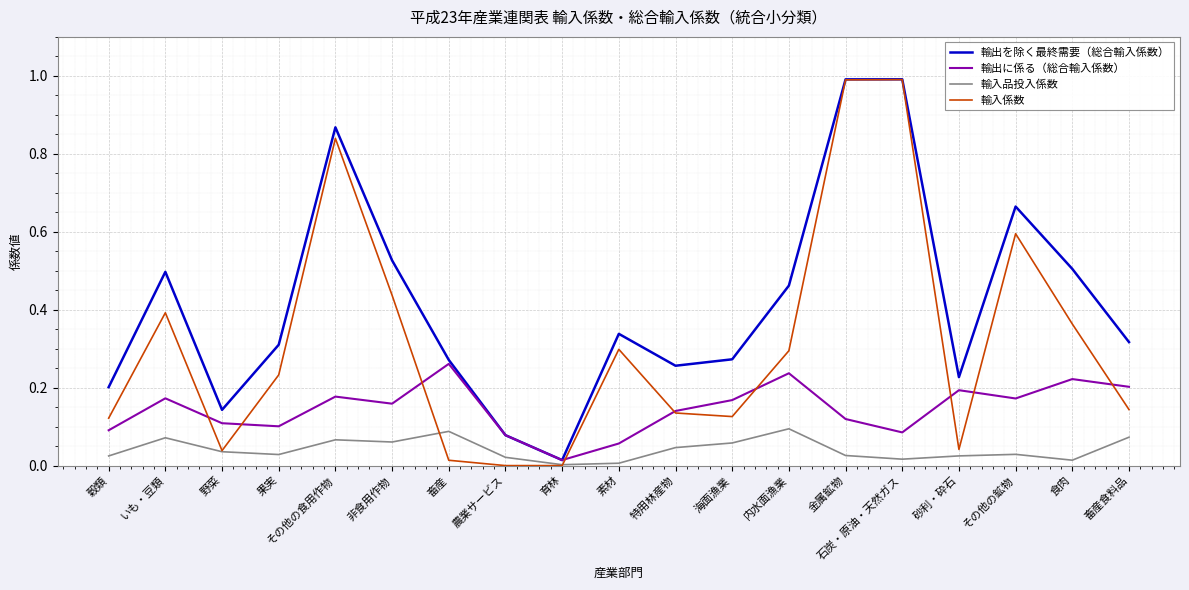

List the series in order of their overall mean, lowest first.

輸入品投入係数, 輸出に係る（総合輸入係数）, 輸入係数, 輸出を除く最終需要（総合輸入係数）